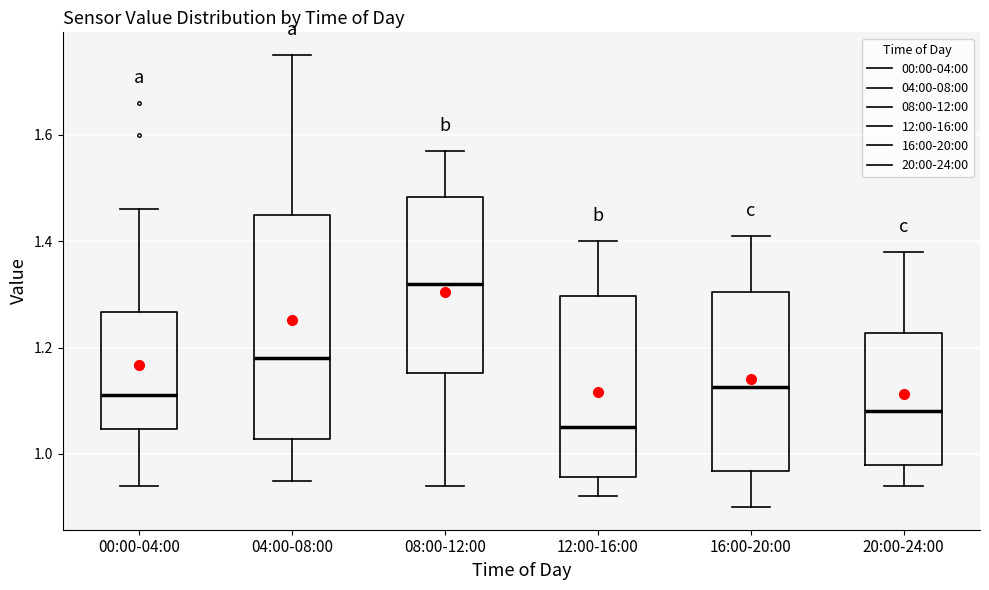

Reading left to right, read every box against the y-axis: the position of its median line, the range the box covers, and the ends of its whiskers. The values are not printed on the chart, so give them approximately, as read against the axis.

00:00-04:00: median 1.12, box 1.04 to 1.26, whiskers 0.94 to 1.46
04:00-08:00: median 1.18, box 1.02 to 1.46, whiskers 0.96 to 1.76
08:00-12:00: median 1.32, box 1.16 to 1.48, whiskers 0.94 to 1.58
12:00-16:00: median 1.06, box 0.96 to 1.30, whiskers 0.92 to 1.40
16:00-20:00: median 1.12, box 0.96 to 1.30, whiskers 0.90 to 1.42
20:00-24:00: median 1.08, box 0.98 to 1.22, whiskers 0.94 to 1.38